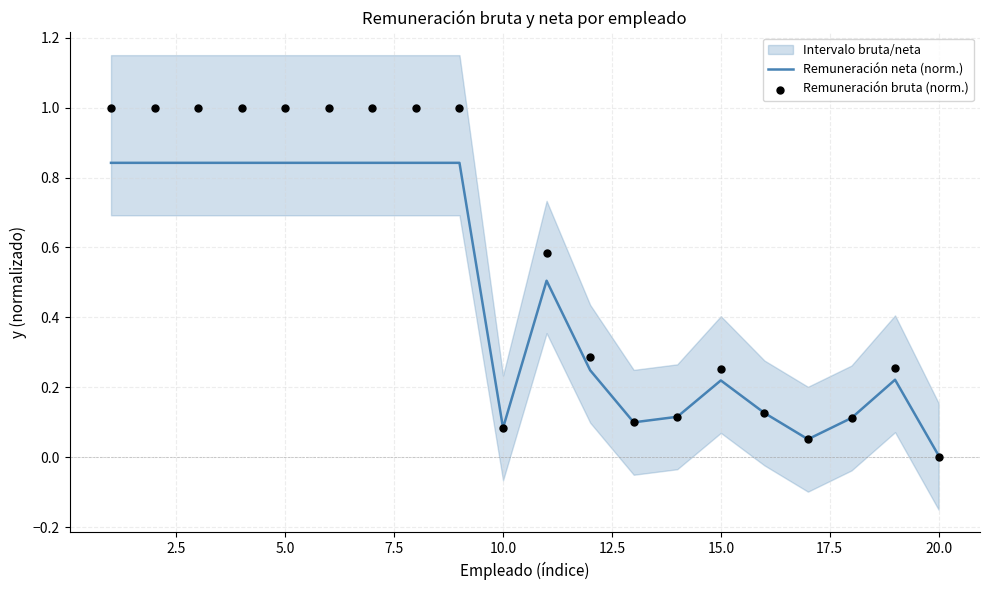

At how many categories does at least one series exceed 0?

20